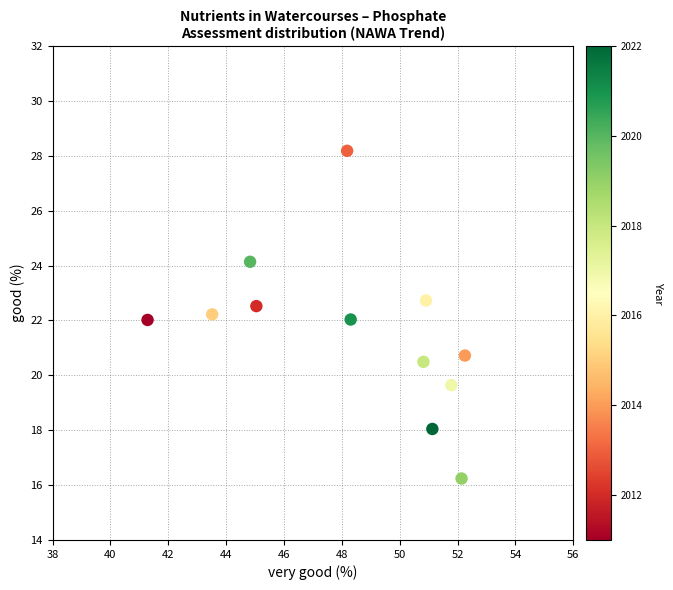

What is the average X value?

48.3